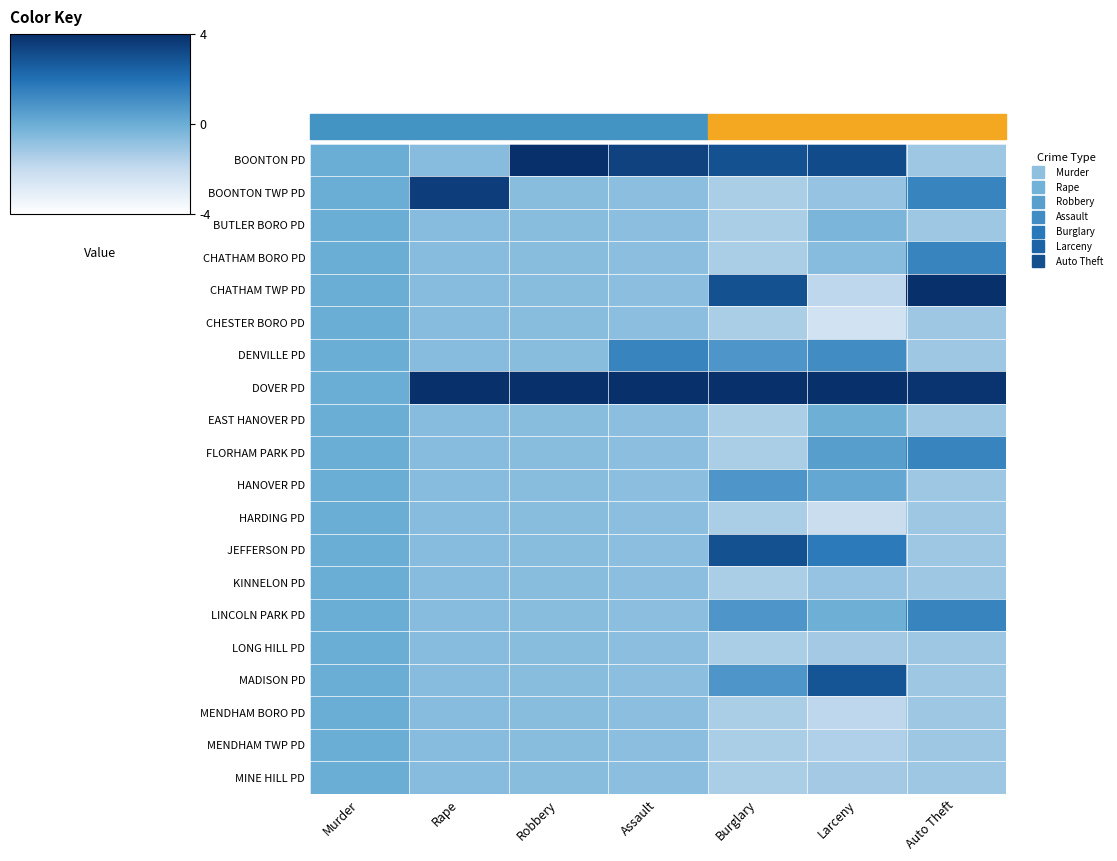

Reading left to right, transcribe all the data shown in this chart.

BOONTON PD: Murder=0.0	Rape=-0.3	Robbery=3.0	Assault=1.7	Burglary=1.5	Larceny=1.6	Auto Theft=-0.6
BOONTON TWP PD: Murder=0.0	Rape=1.8	Robbery=-0.3	Assault=-0.4	Burglary=-0.7	Larceny=-0.5	Auto Theft=0.7
BUTLER BORO PD: Murder=0.0	Rape=-0.3	Robbery=-0.3	Assault=-0.4	Burglary=-0.7	Larceny=-0.2	Auto Theft=-0.6
CHATHAM BORO PD: Murder=0.0	Rape=-0.3	Robbery=-0.3	Assault=-0.4	Burglary=-0.7	Larceny=-0.3	Auto Theft=0.7
CHATHAM TWP PD: Murder=0.0	Rape=-0.3	Robbery=-0.3	Assault=-0.4	Burglary=1.5	Larceny=-0.9	Auto Theft=3.2
CHESTER BORO PD: Murder=0.0	Rape=-0.3	Robbery=-0.3	Assault=-0.4	Burglary=-0.7	Larceny=-1.2	Auto Theft=-0.6
DENVILLE PD: Murder=0.0	Rape=-0.3	Robbery=-0.3	Assault=0.7	Burglary=0.4	Larceny=0.5	Auto Theft=-0.6
DOVER PD: Murder=0.0	Rape=3.9	Robbery=3.0	Assault=3.8	Burglary=2.6	Larceny=2.9	Auto Theft=1.9
EAST HANOVER PD: Murder=0.0	Rape=-0.3	Robbery=-0.3	Assault=-0.4	Burglary=-0.7	Larceny=-0.0	Auto Theft=-0.6
FLORHAM PARK PD: Murder=0.0	Rape=-0.3	Robbery=-0.3	Assault=-0.4	Burglary=-0.7	Larceny=0.3	Auto Theft=0.7
HANOVER PD: Murder=0.0	Rape=-0.3	Robbery=-0.3	Assault=-0.4	Burglary=0.4	Larceny=0.1	Auto Theft=-0.6
HARDING PD: Murder=0.0	Rape=-0.3	Robbery=-0.3	Assault=-0.4	Burglary=-0.7	Larceny=-1.1	Auto Theft=-0.6
JEFFERSON PD: Murder=0.0	Rape=-0.3	Robbery=-0.3	Assault=-0.4	Burglary=1.5	Larceny=0.8	Auto Theft=-0.6
KINNELON PD: Murder=0.0	Rape=-0.3	Robbery=-0.3	Assault=-0.4	Burglary=-0.7	Larceny=-0.5	Auto Theft=-0.6
LINCOLN PARK PD: Murder=0.0	Rape=-0.3	Robbery=-0.3	Assault=-0.4	Burglary=0.4	Larceny=-0.0	Auto Theft=0.7
LONG HILL PD: Murder=0.0	Rape=-0.3	Robbery=-0.3	Assault=-0.4	Burglary=-0.7	Larceny=-0.6	Auto Theft=-0.6
MADISON PD: Murder=0.0	Rape=-0.3	Robbery=-0.3	Assault=-0.4	Burglary=0.4	Larceny=1.4	Auto Theft=-0.6
MENDHAM BORO PD: Murder=0.0	Rape=-0.3	Robbery=-0.3	Assault=-0.4	Burglary=-0.7	Larceny=-0.9	Auto Theft=-0.6
MENDHAM TWP PD: Murder=0.0	Rape=-0.3	Robbery=-0.3	Assault=-0.4	Burglary=-0.7	Larceny=-0.8	Auto Theft=-0.6
MINE HILL PD: Murder=0.0	Rape=-0.3	Robbery=-0.3	Assault=-0.4	Burglary=-0.7	Larceny=-0.6	Auto Theft=-0.6